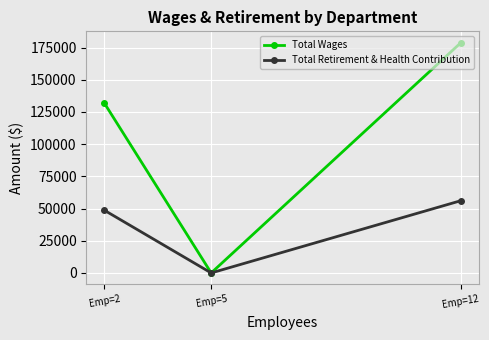

Rank the series by their maximum value, from highest to lowest.

Total Wages, Total Retirement & Health Contribution